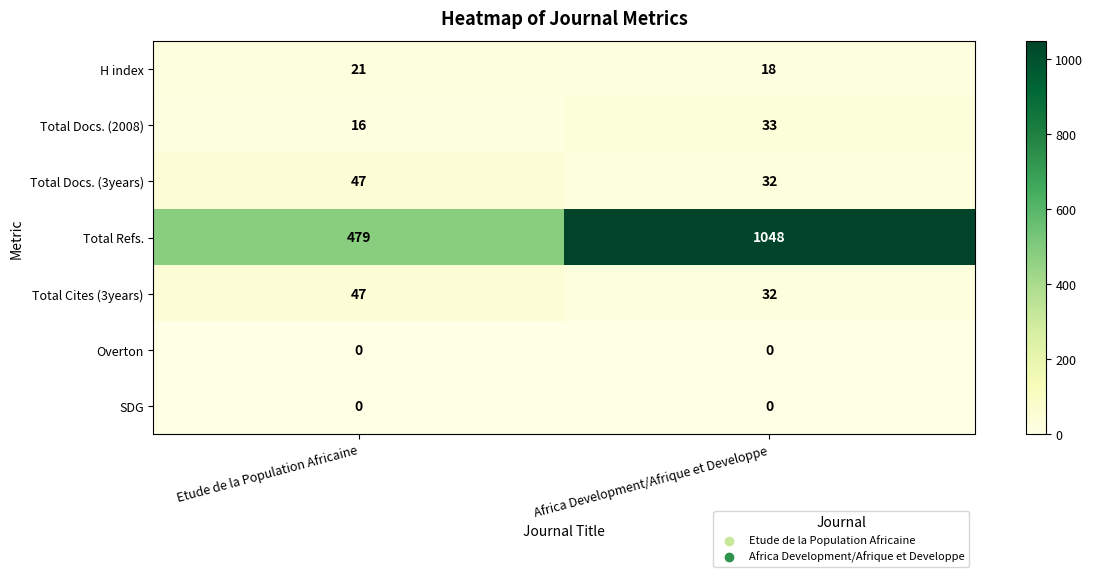

What is the spread (max minus min) of values at Etude de la Population Africaine?

479